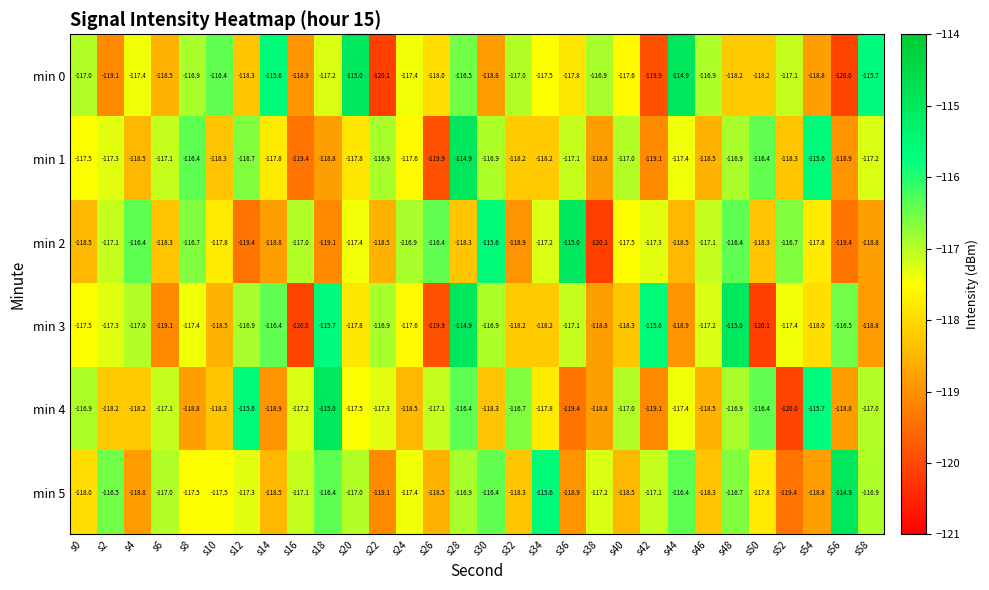

How many data points in min 1 are less than -117?

21